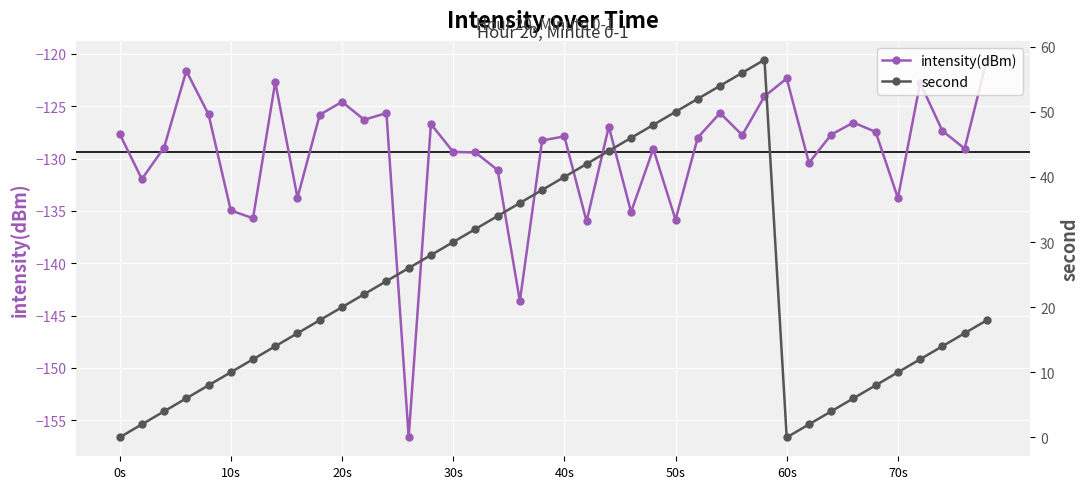

How many positive values does the second series have?

38